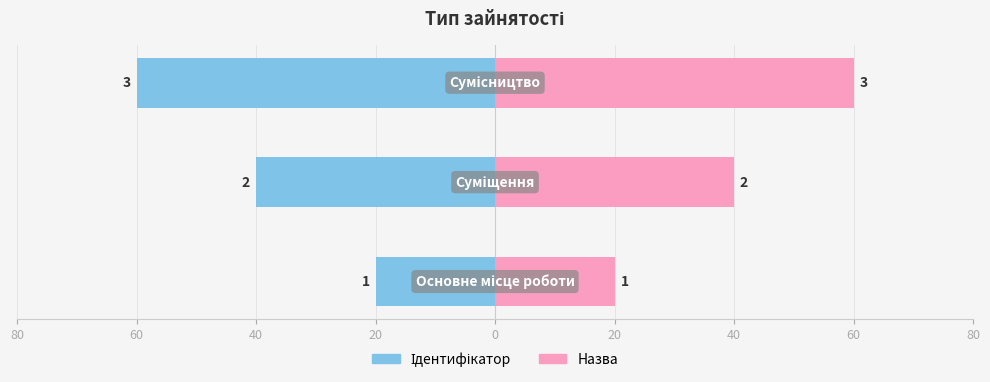

How many values in the Ідентифікатор series are below -40?

1